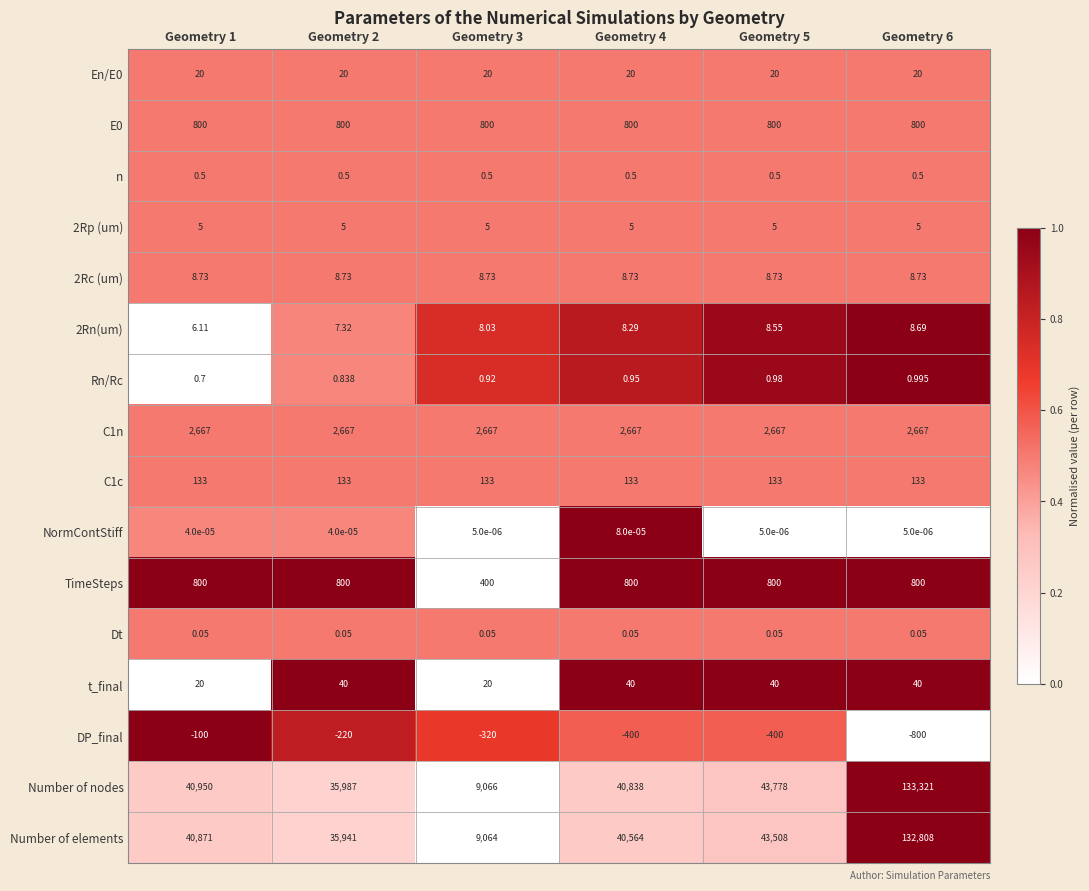

Count the number of categories in the chart.

6